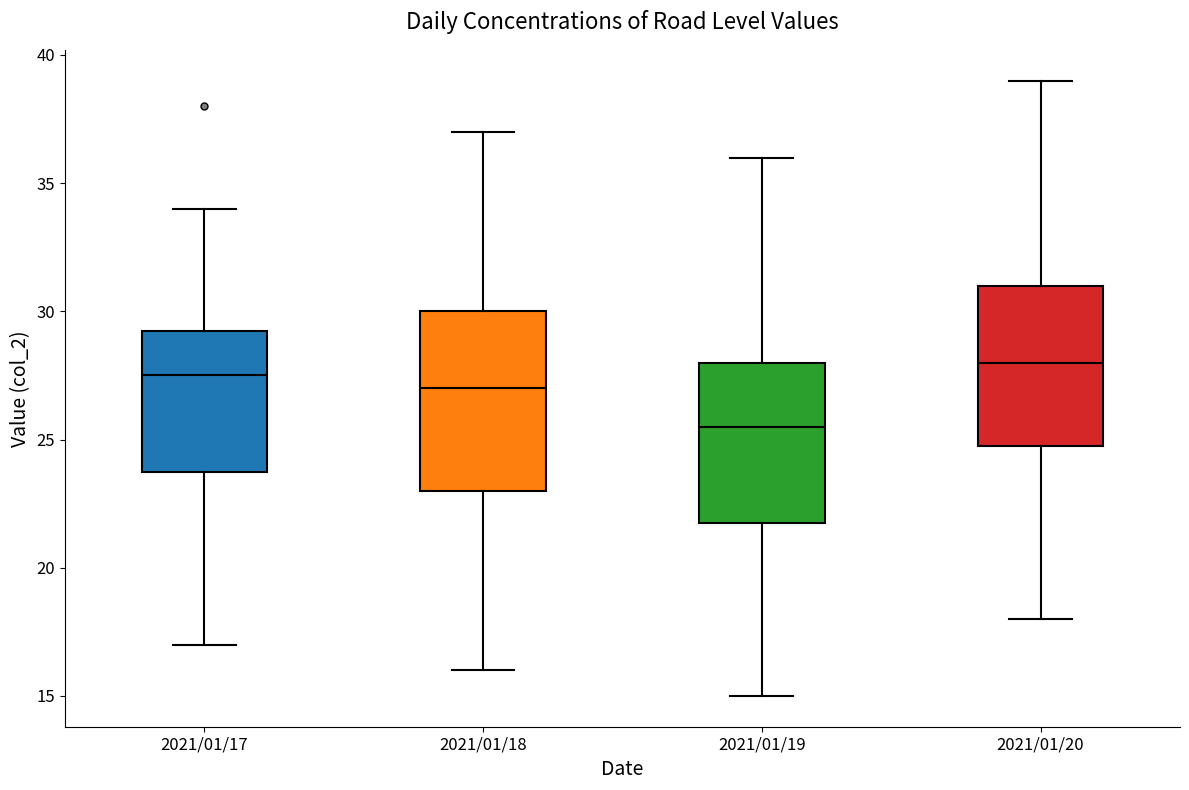

Which box's median line is the highest?

2021/01/20